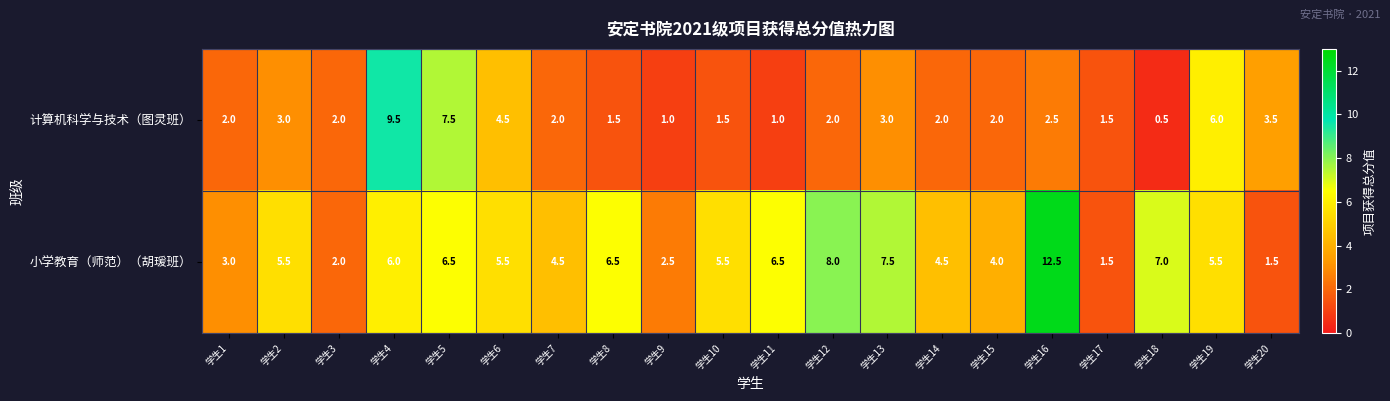

What is the maximum value shown in the chart?

12.5